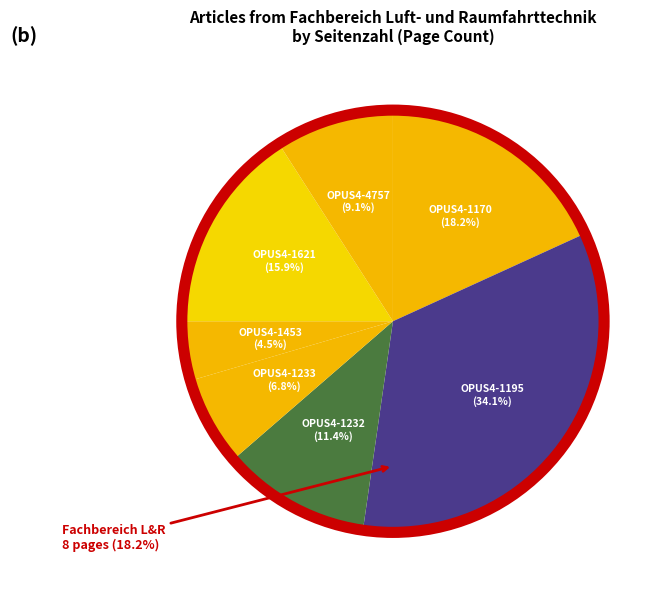

Is it true that OPUS4-1195 is 46% of the pie?

False